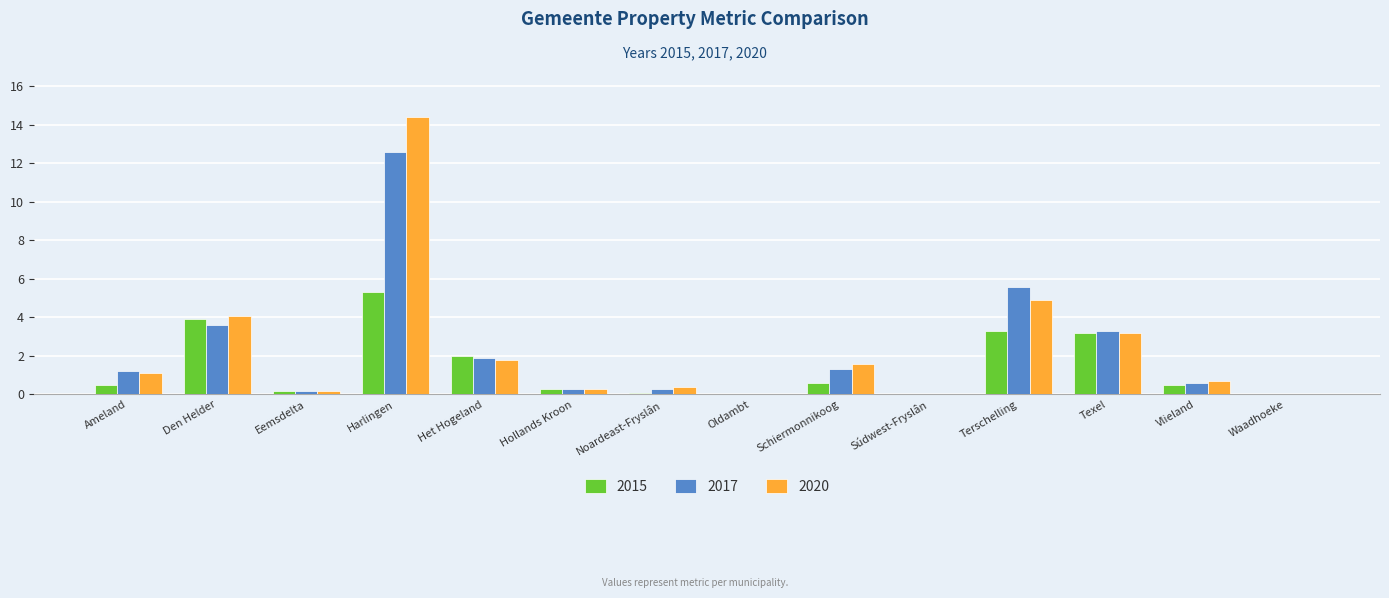

Is the value of 2015 at Texel greater than the value of 2020 at Den Helder?

No